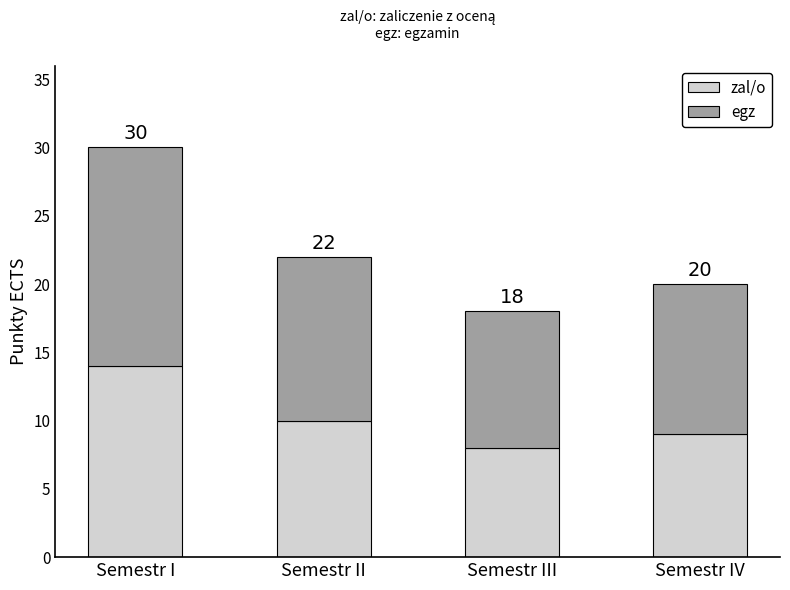

Which series has the largest total across all categories?

egz